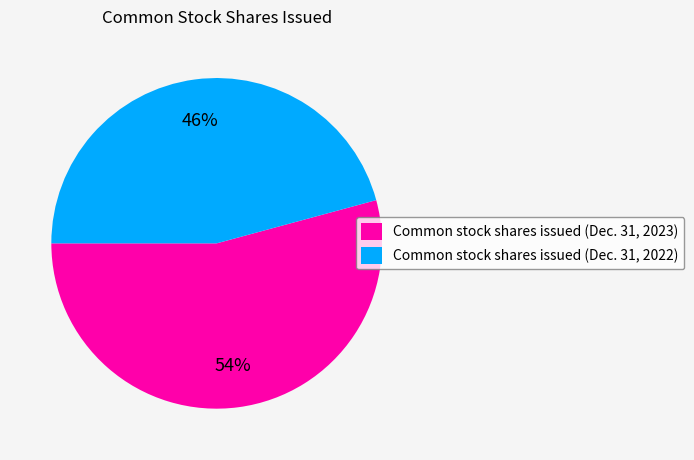

Which slice is the largest?

Common stock shares issued (Dec. 31, 2023)